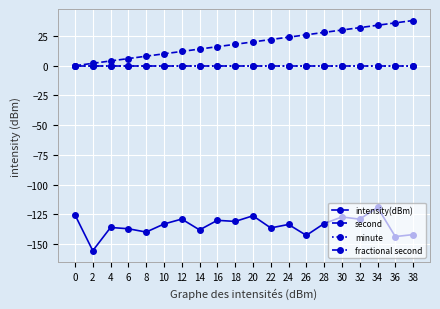

Reading right to left, list all the values displayed in this chart.

intensity(dBm): 38=-142.0	36=-143.6	34=-119.1	32=-129.0	30=-127.2	28=-132.7	26=-142.6	24=-133.4	22=-136.4	20=-126.2	18=-130.9	16=-130.0	14=-138.0	12=-128.9	10=-133.1	8=-139.8	6=-137.1	4=-136.0	2=-155.5	0=-125.4
second: 38=38.0	36=36.0	34=34.0	32=32.0	30=30.0	28=28.0	26=26.0	24=24.0	22=22.0	20=20.0	18=18.0	16=16.0	14=14.0	12=12.0	10=10.0	8=8.0	6=6.0	4=4.0	2=2.0	0=0.0
minute: 38=0.0	36=0.0	34=0.0	32=0.0	30=0.0	28=0.0	26=0.0	24=0.0	22=0.0	20=0.0	18=0.0	16=0.0	14=0.0	12=0.0	10=0.0	8=0.0	6=0.0	4=0.0	2=0.0	0=0.0
fractional second: 38=0.0	36=0.0	34=0.0	32=0.0	30=0.0	28=0.0	26=0.0	24=0.0	22=0.0	20=0.0	18=0.0	16=0.0	14=0.0	12=0.0	10=0.0	8=0.0	6=0.0	4=0.0	2=0.0	0=0.0